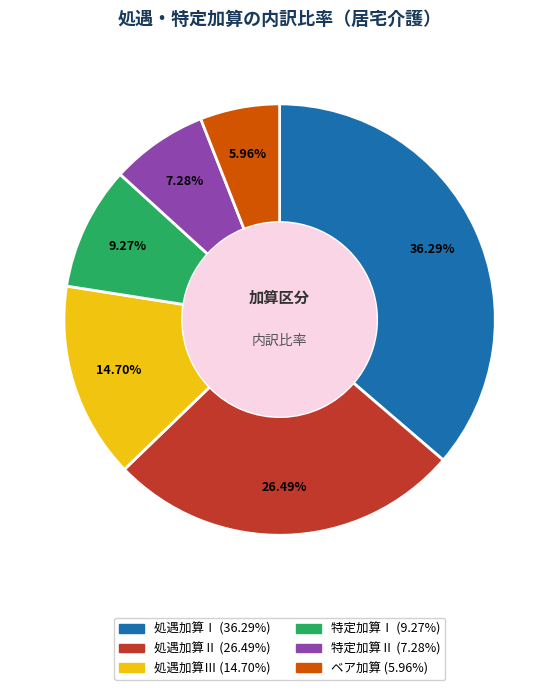

How many segments does this pie chart have?

6